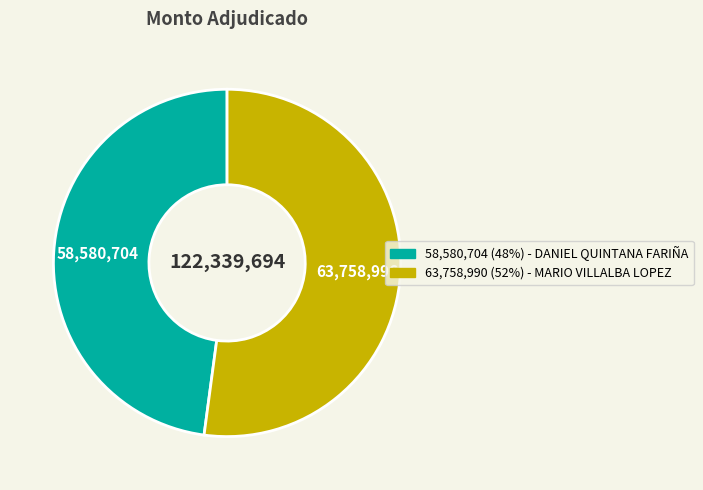

Is there any slice that represents more than half of the pie?

Yes